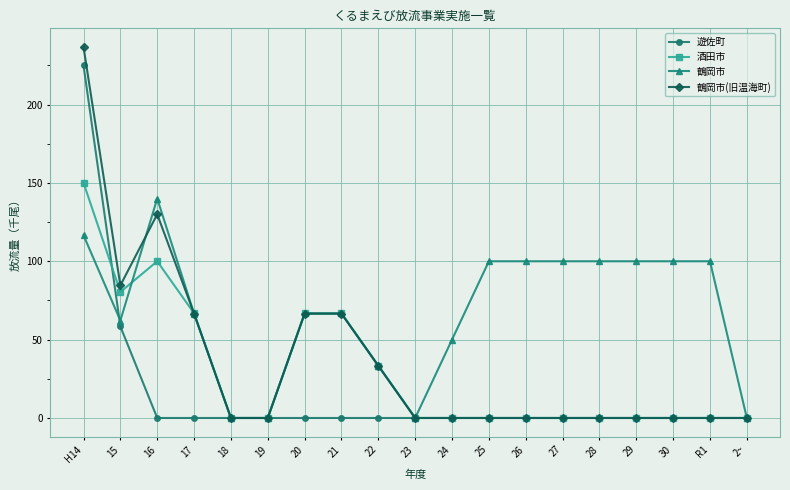

How many distinct data groups are displayed?

4